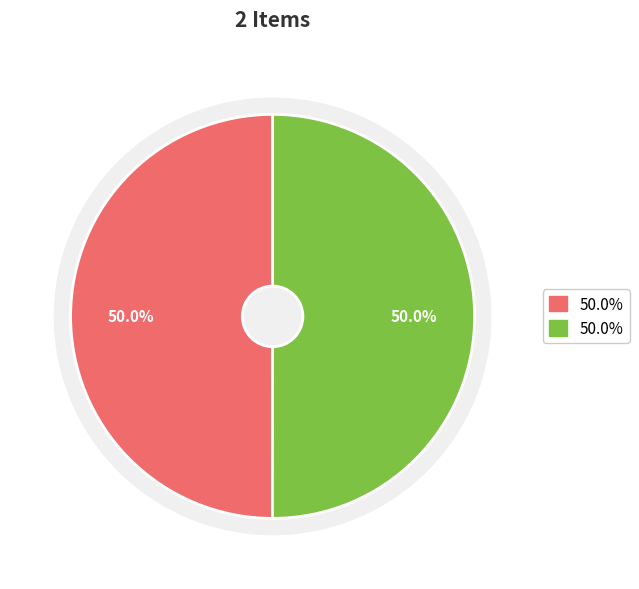

To the nearest percent, what portion does szte-mora-047 represent?

50%